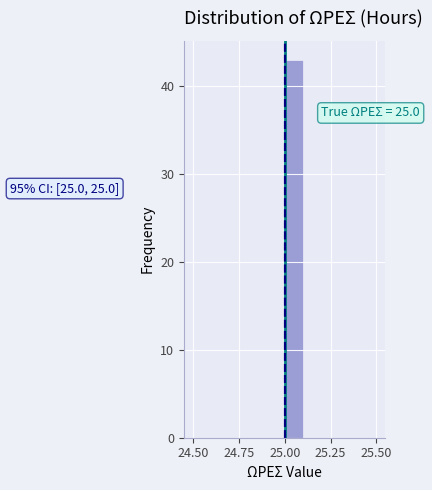

Read against the x-axis, roughly where is the centre of the tallest bar?

25.05